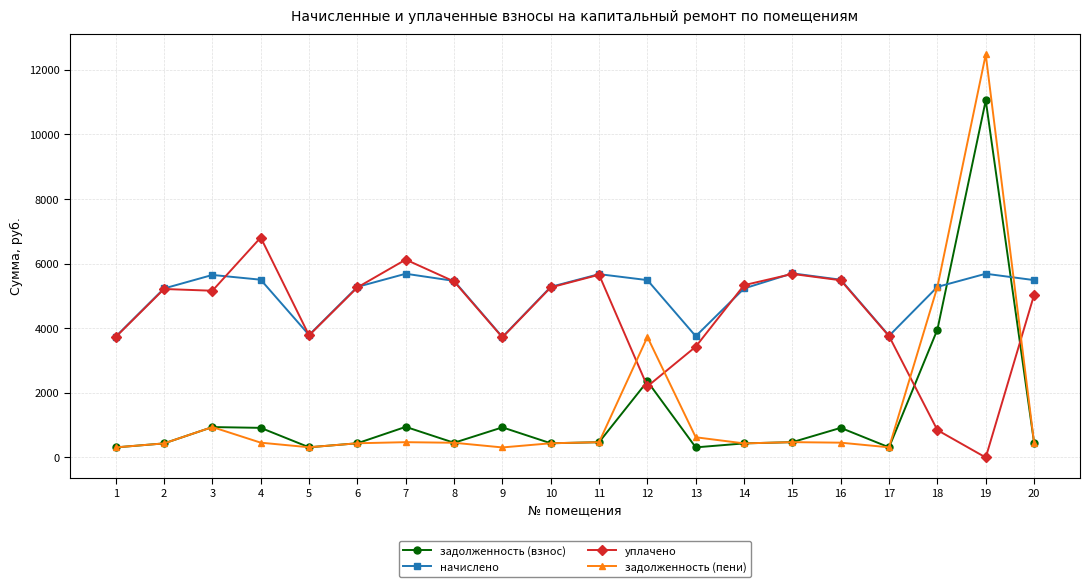

Is the value of задолженность (пени) at 1 greater than the value of уплачено at 14?

No